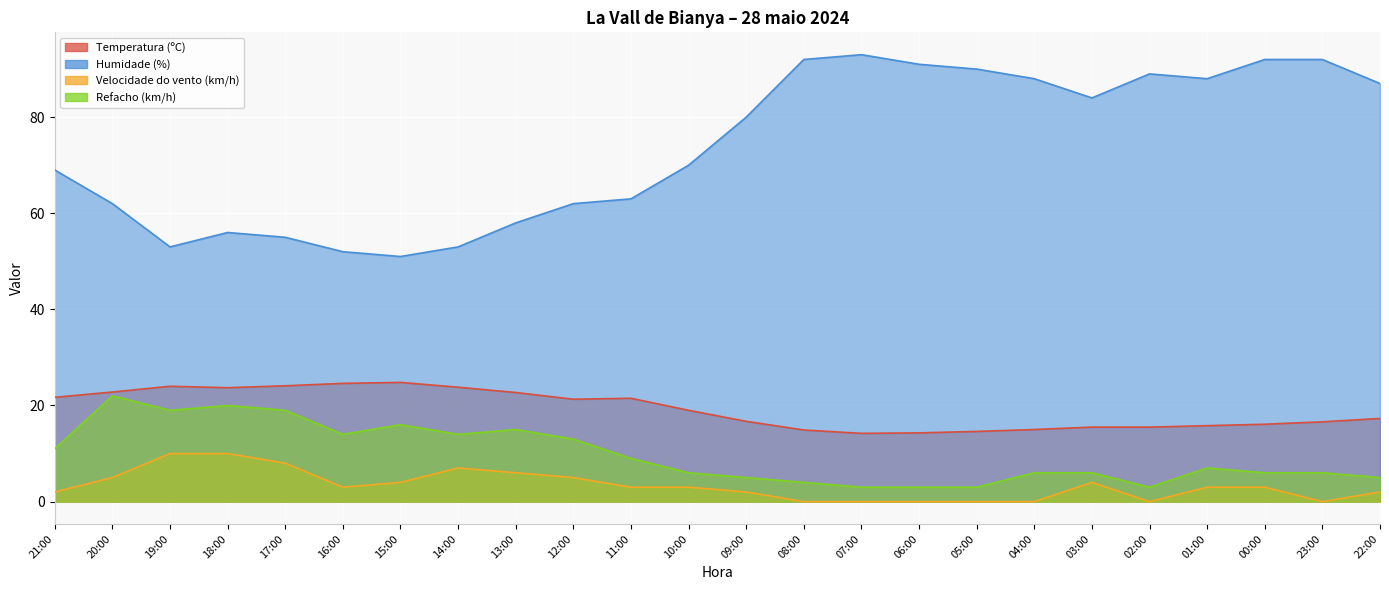

Reading right to left, transcribe all the data shown in this chart.

Temperatura (ºC): 17.3	16.6	16.1	15.8	15.5	15.5	15.0	14.6	14.3	14.2	14.9	16.7	19.0	21.5	21.3	22.7	23.8	24.8	24.6	24.1	23.7	24.0	22.8	21.7
Humidade (%): 87.0	92.0	92.0	88.0	89.0	84.0	88.0	90.0	91.0	93.0	92.0	80.0	70.0	63.0	62.0	58.0	53.0	51.0	52.0	55.0	56.0	53.0	62.0	69.0
Velocidade do vento (km/h): 2.0	0.0	3.0	3.0	0.0	4.0	0.0	0.0	0.0	0.0	0.0	2.0	3.0	3.0	5.0	6.0	7.0	4.0	3.0	8.0	10.0	10.0	5.0	2.0
Refacho (km/h): 5.0	6.0	6.0	7.0	3.0	6.0	6.0	3.0	3.0	3.0	4.0	5.0	6.0	9.0	13.0	15.0	14.0	16.0	14.0	19.0	20.0	19.0	22.0	11.0